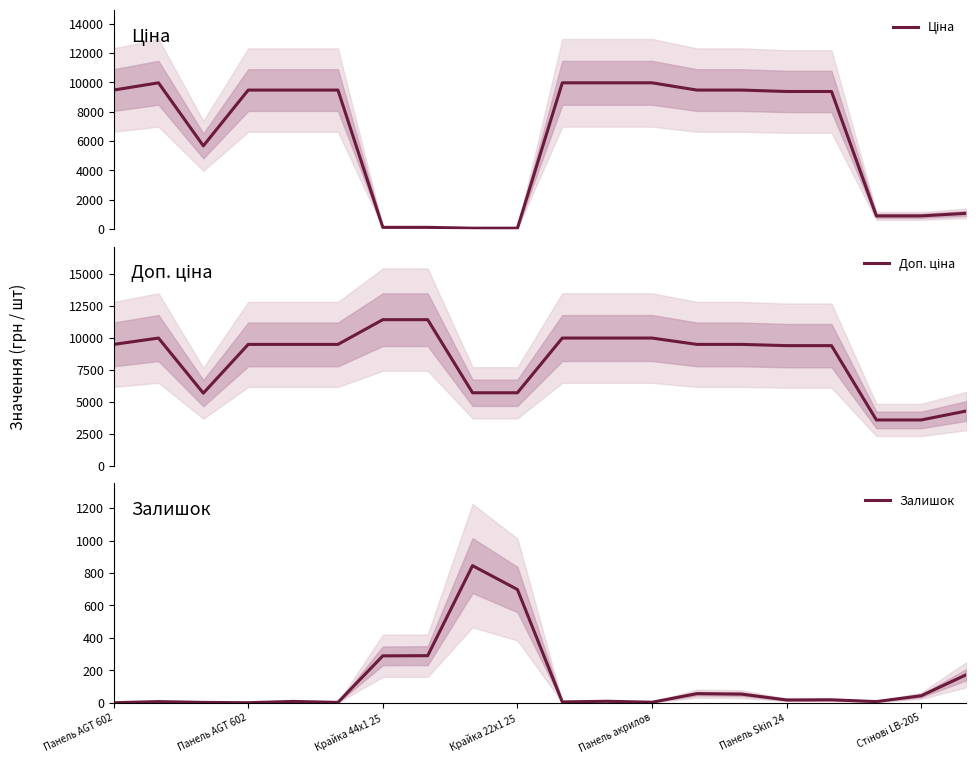

What is the difference between the highest and lowest values at Панель акрилов?

9972.0